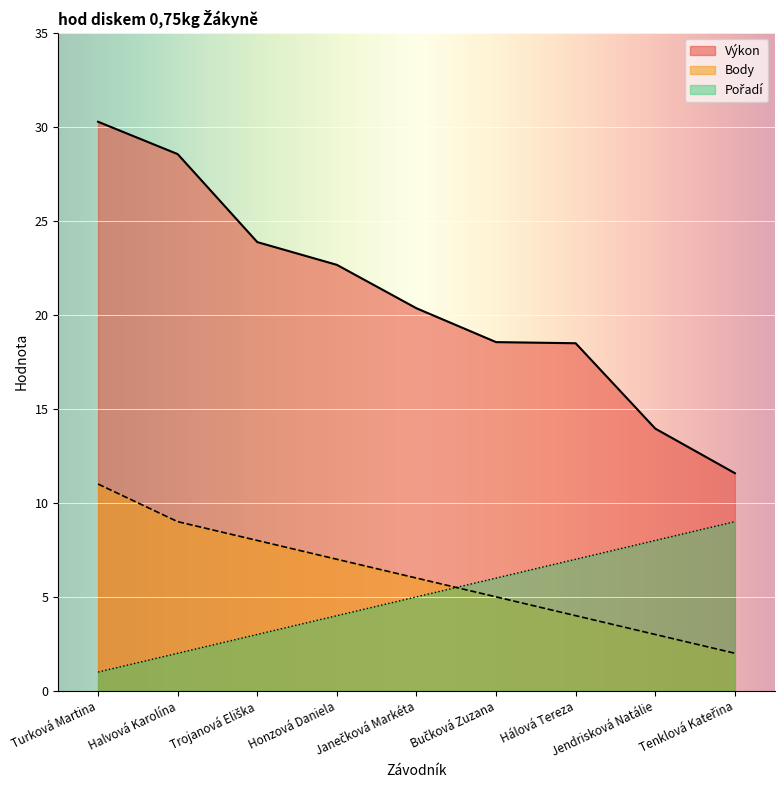

What is the label of the 1st point from the right?

Tenklová Kateřina